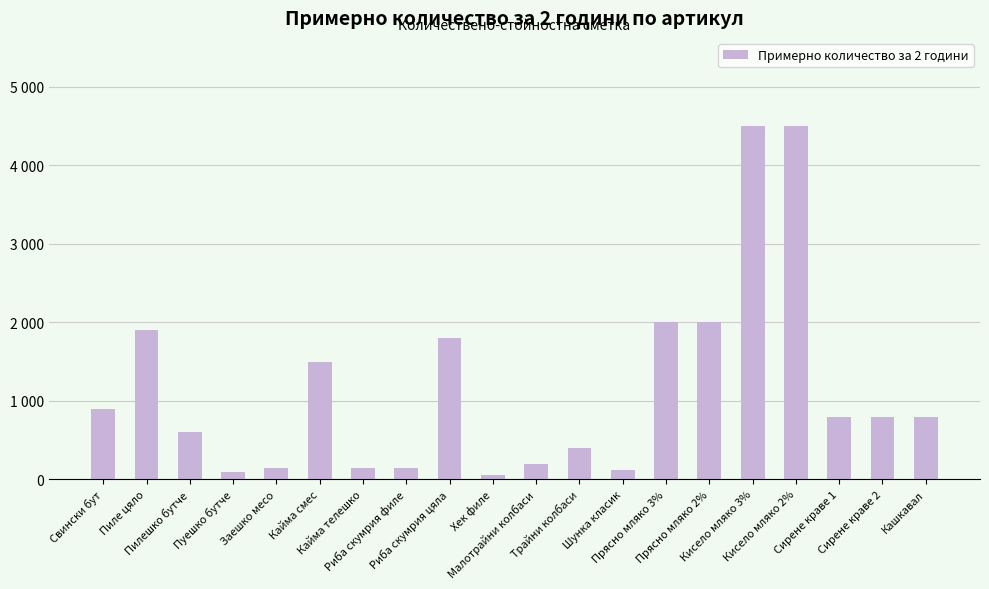

Is it true that the value at Трайни колбаси is 400?

True